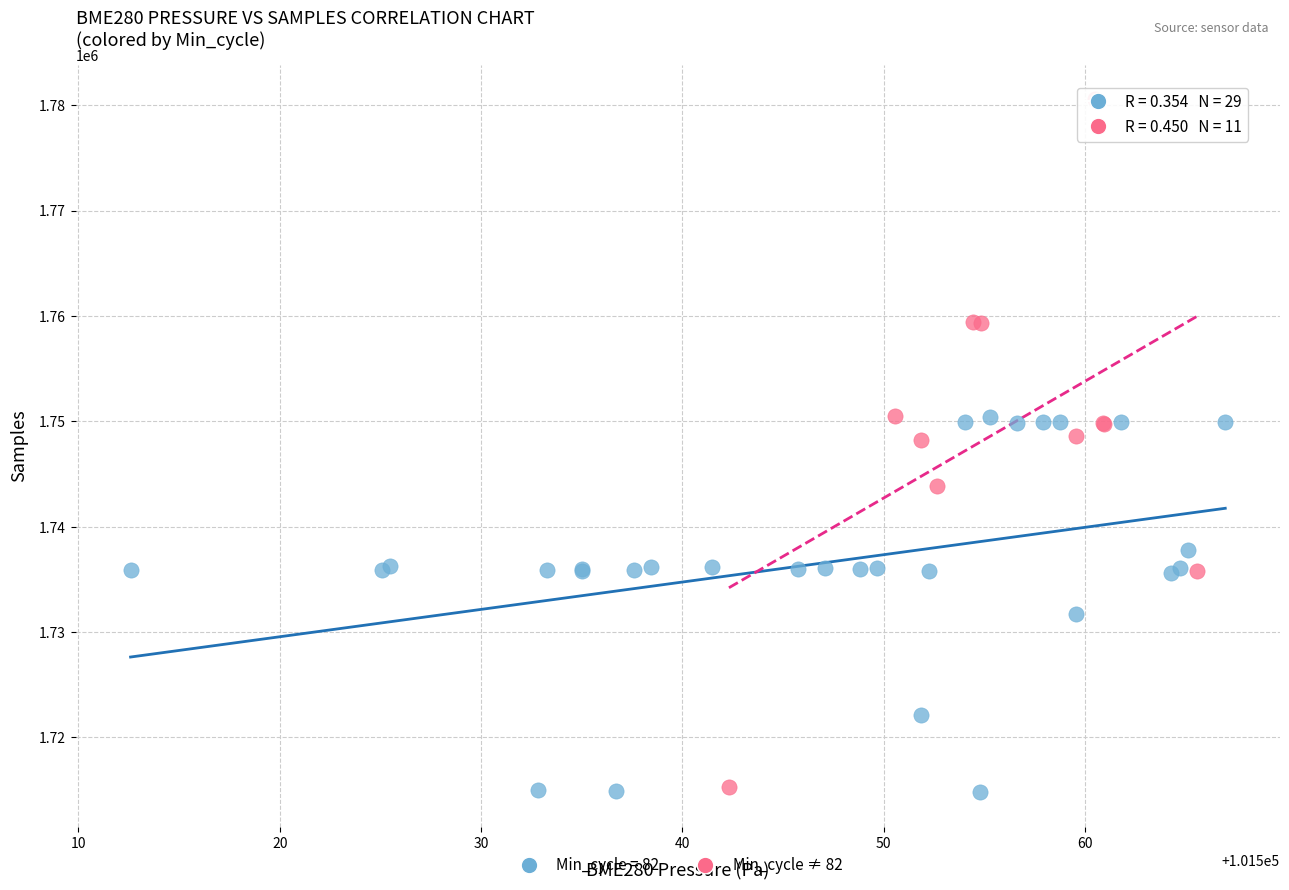

Which series has the widest spread of Y values?

Min_cycle ≠ 82